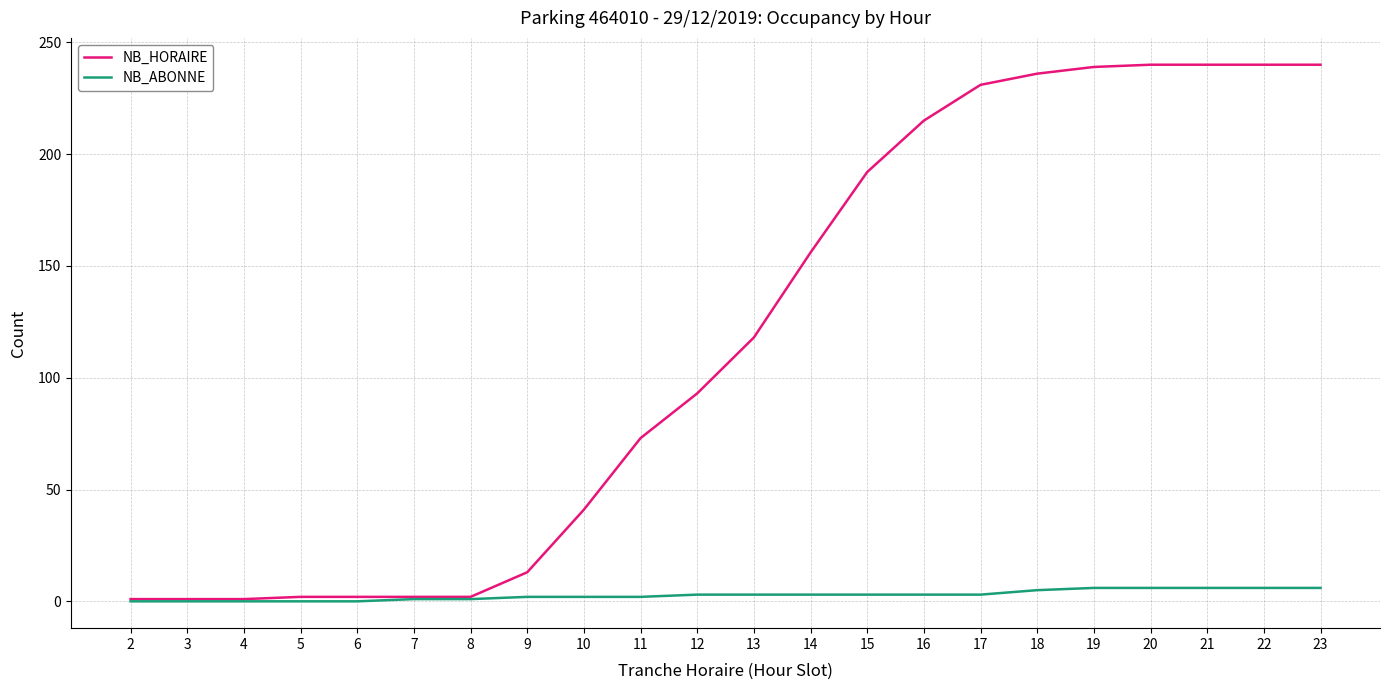

The NB_ABONNE series shows 2 at 9. True or false?

True